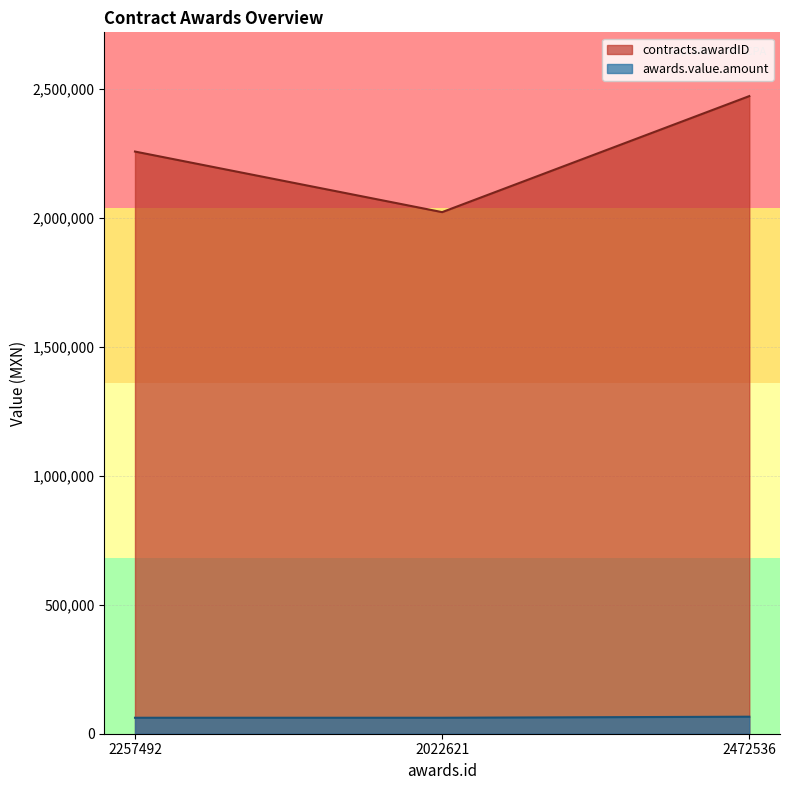

How many lines are shown in the chart?

2